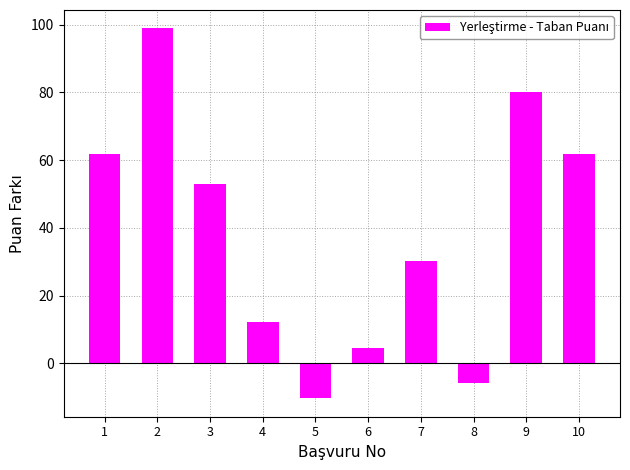

How many data points does each series have?

10